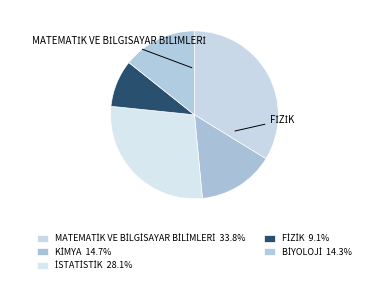

Is there any slice that represents more than half of the pie?

No